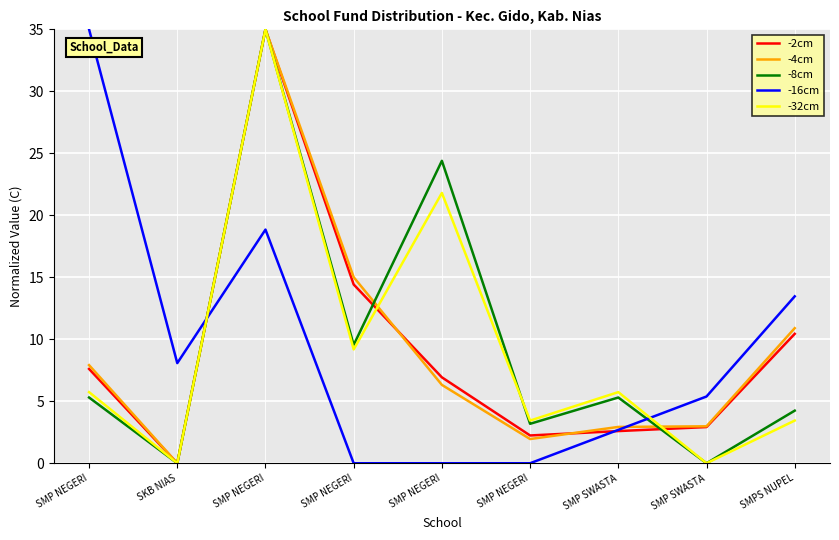

How many categories are shown in the chart?

9